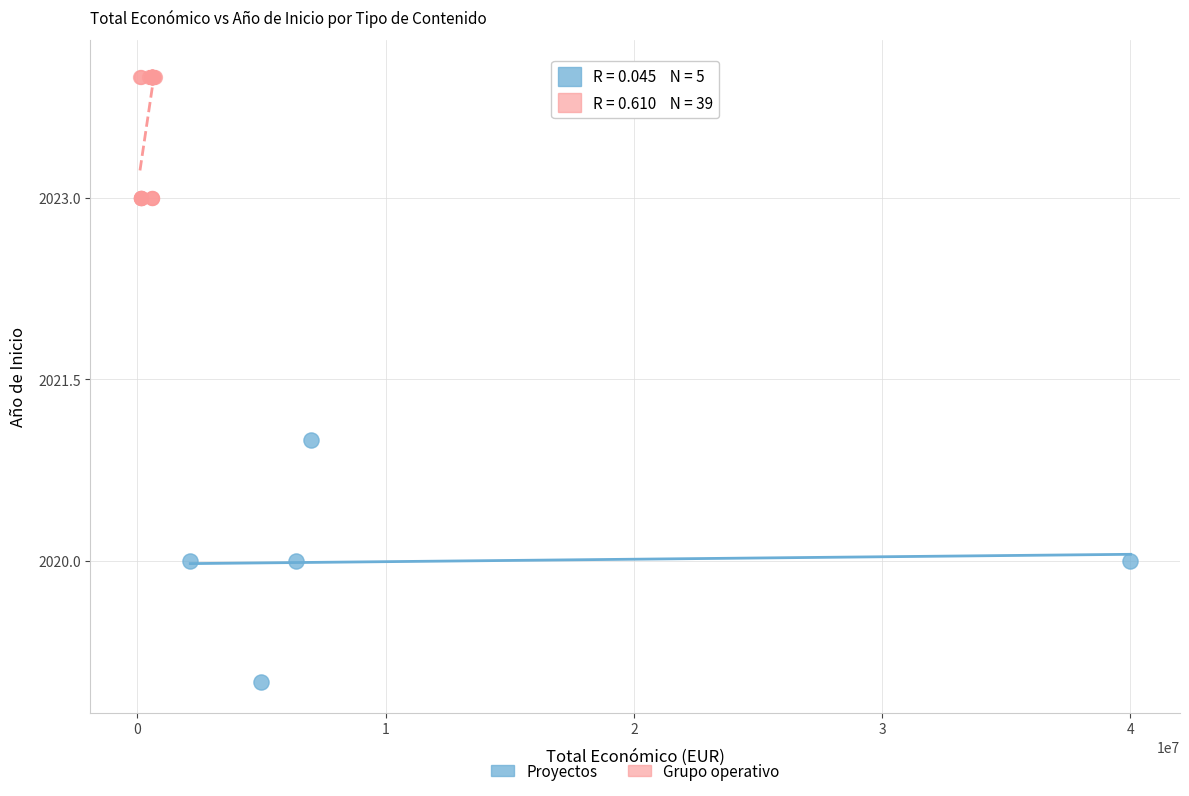

Which series reaches the maximum Y coordinate?

Grupo operativo